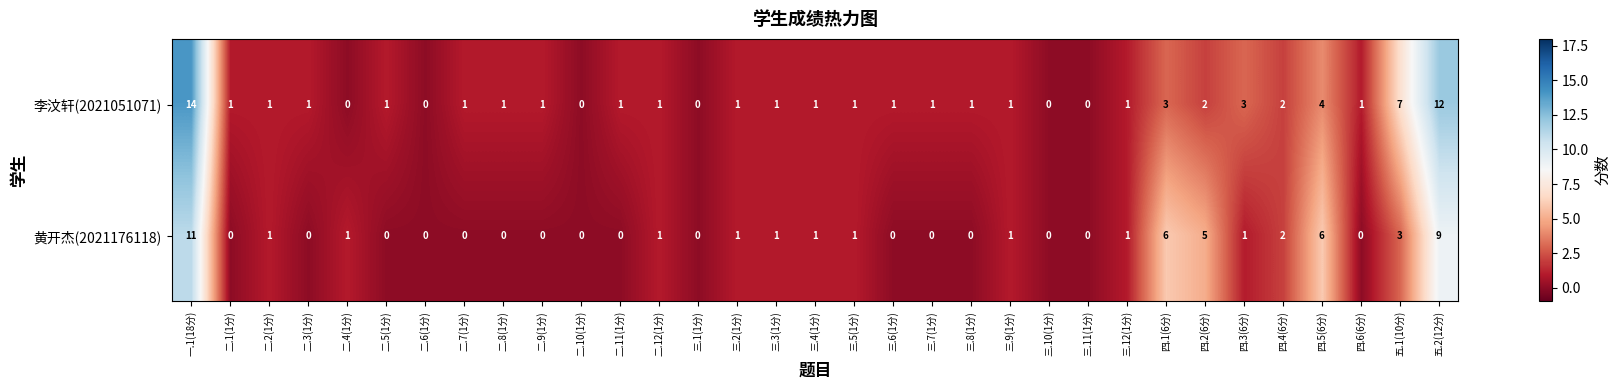

Which category has the highest value in the 黄开杰(2021176118) series?

一.1(18分)